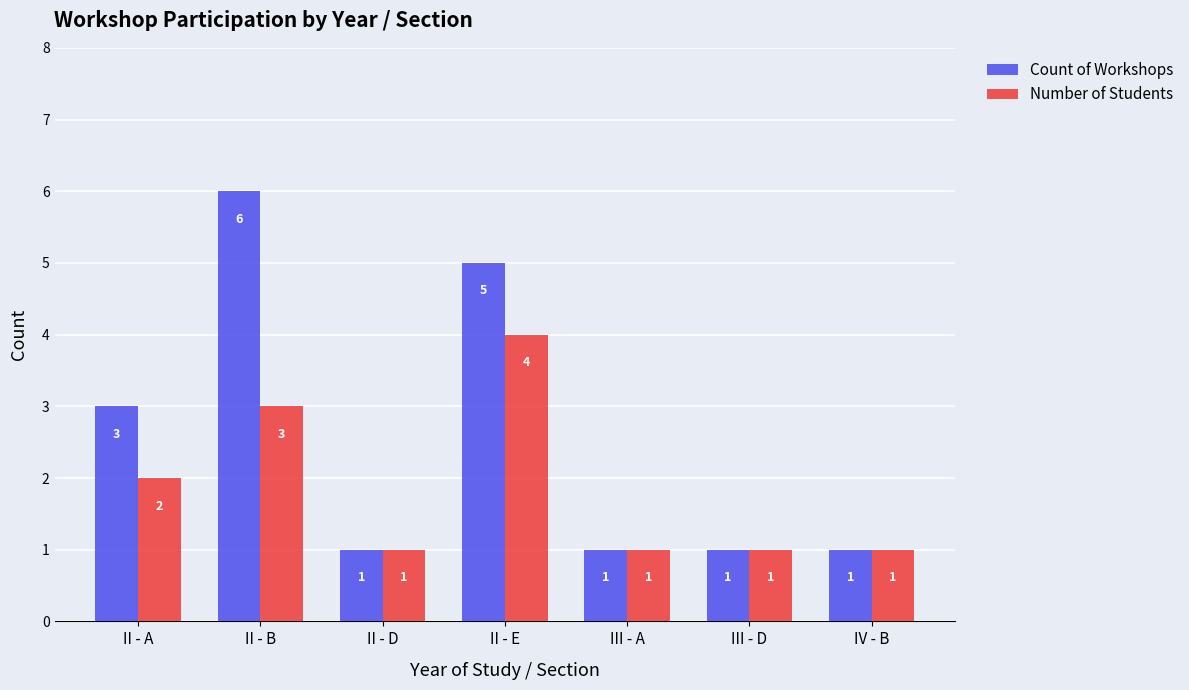

What is the label of the 6th bar from the left?

III - D